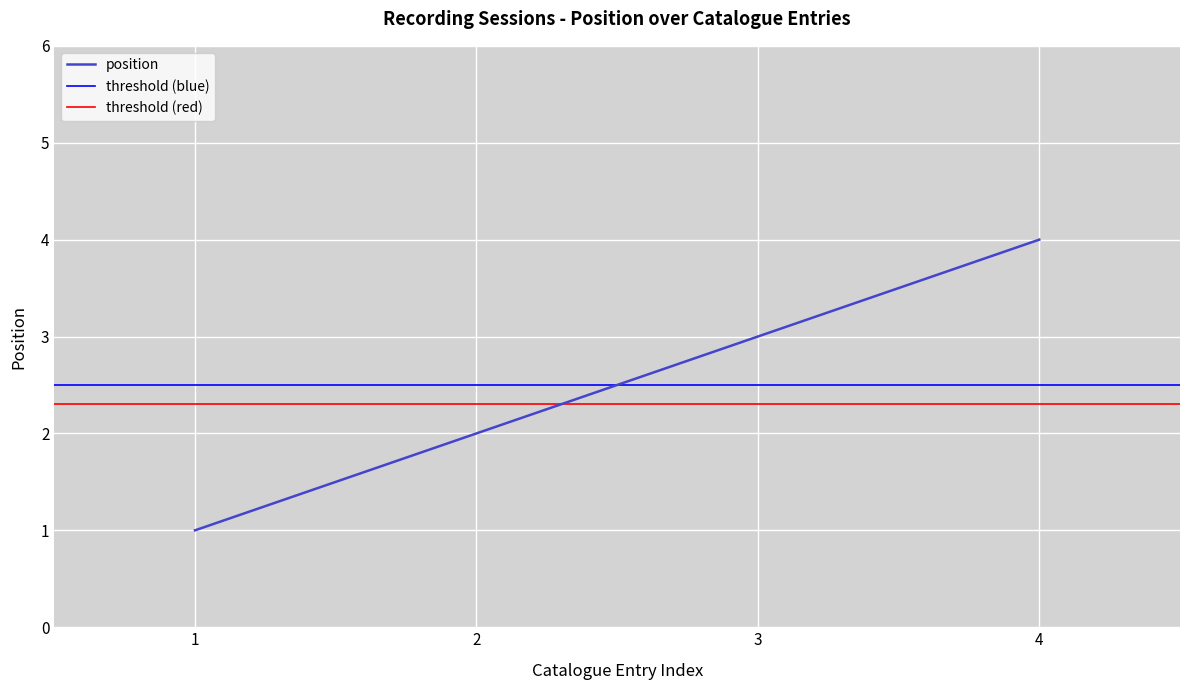

At which label does position reach its peak?

4